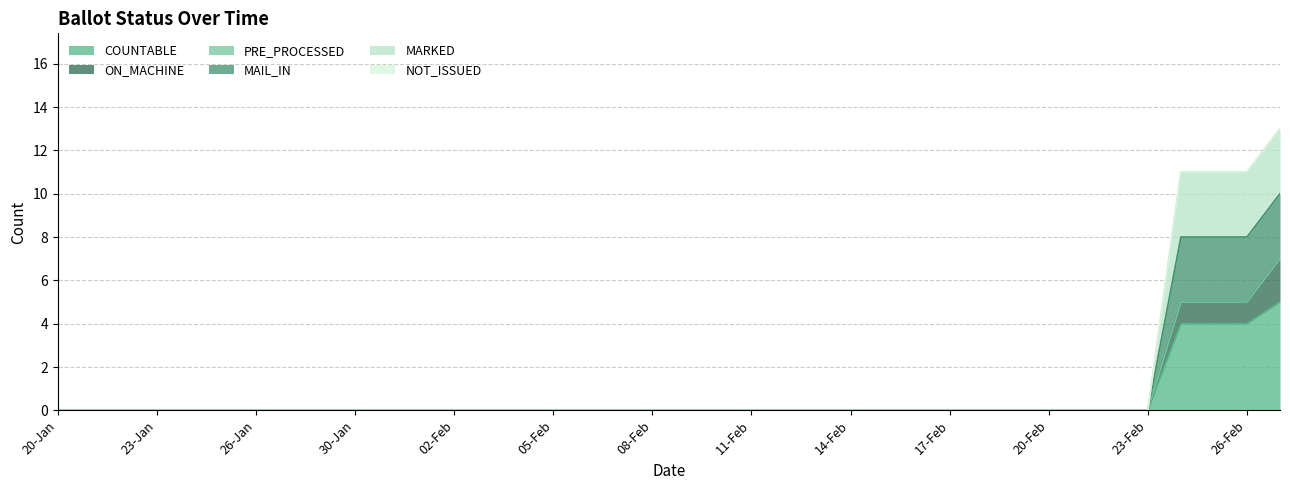

How many lines are shown in the chart?

6